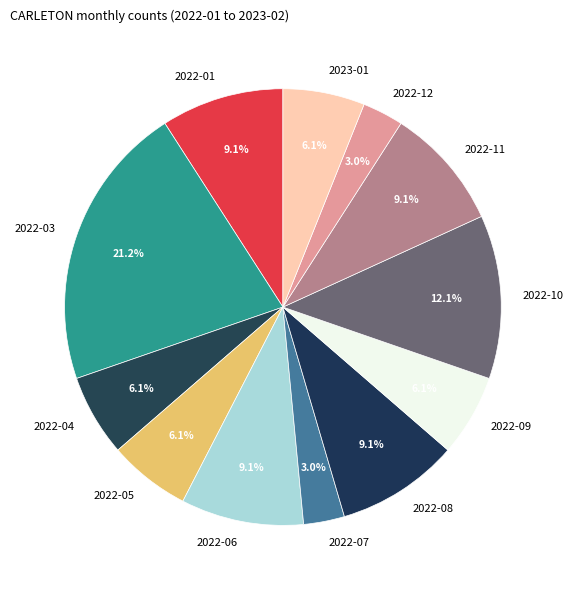

Is 2022-03 the majority of the pie?

No